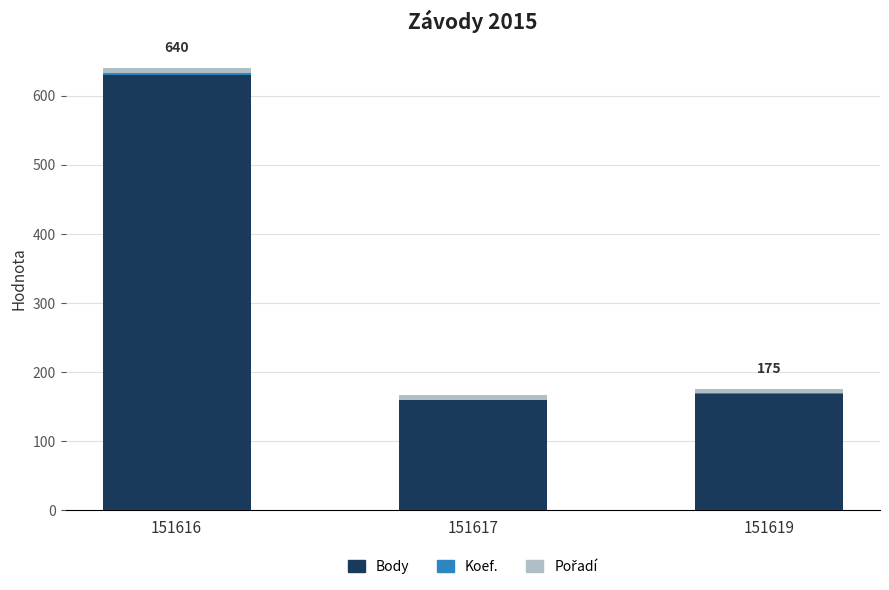

What is the sum of all Body values?

957